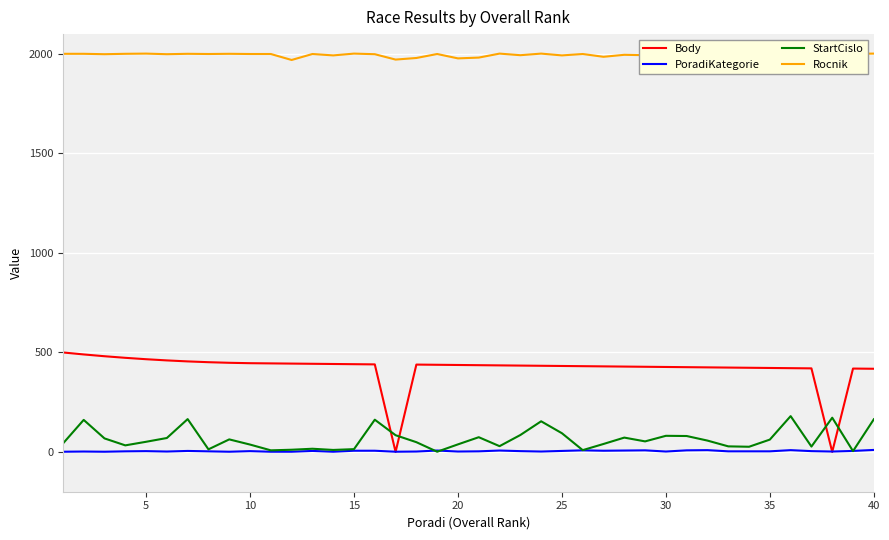

What is the lowest value of the StartCislo series?

1